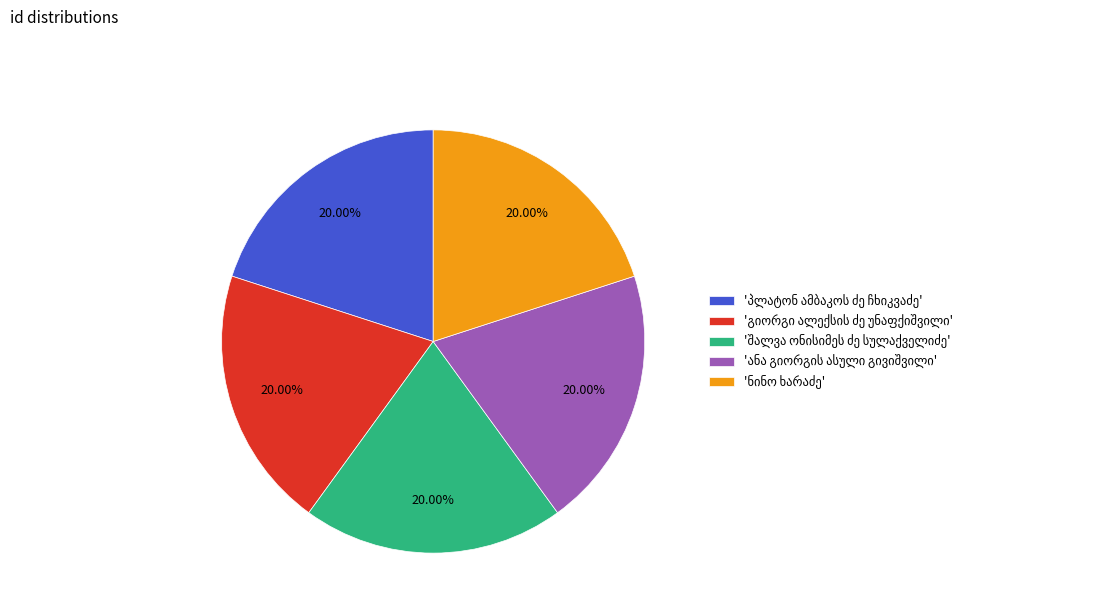

Is there any slice that represents more than half of the pie?

No